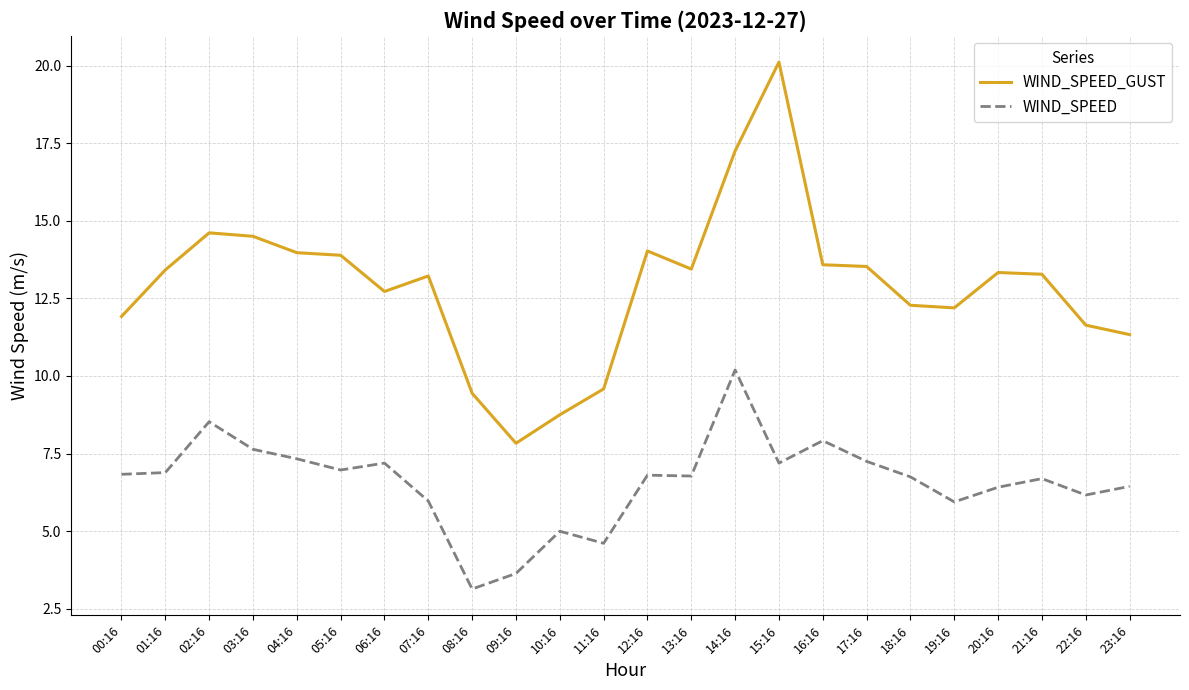

What is the maximum value shown in the chart?

20.1